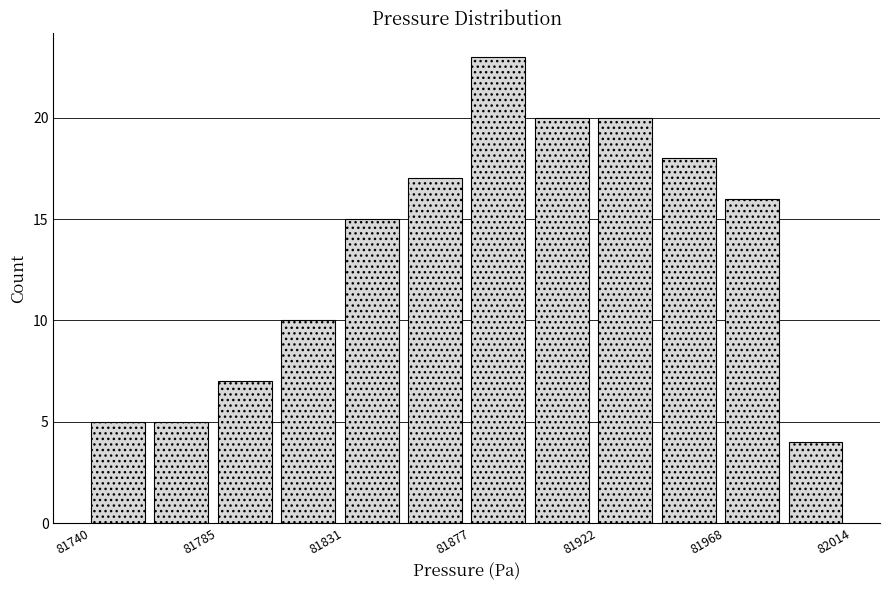

What is the height of the bar covering 81970 to 81990 on the x-axis? Neither the bar edges nor the heights are printed on the chart, so give them approximately, as read against the axes.

16